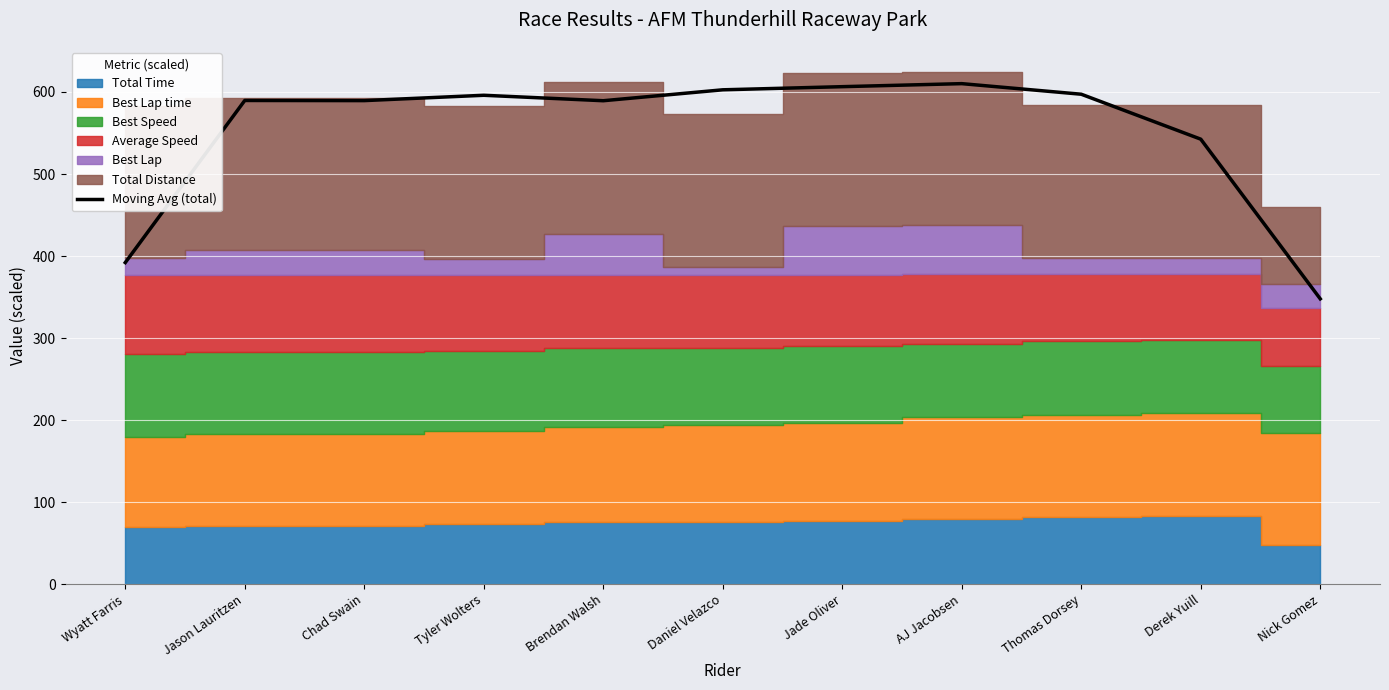

Is it true that the value at Tyler Wolters is 596.0?

True